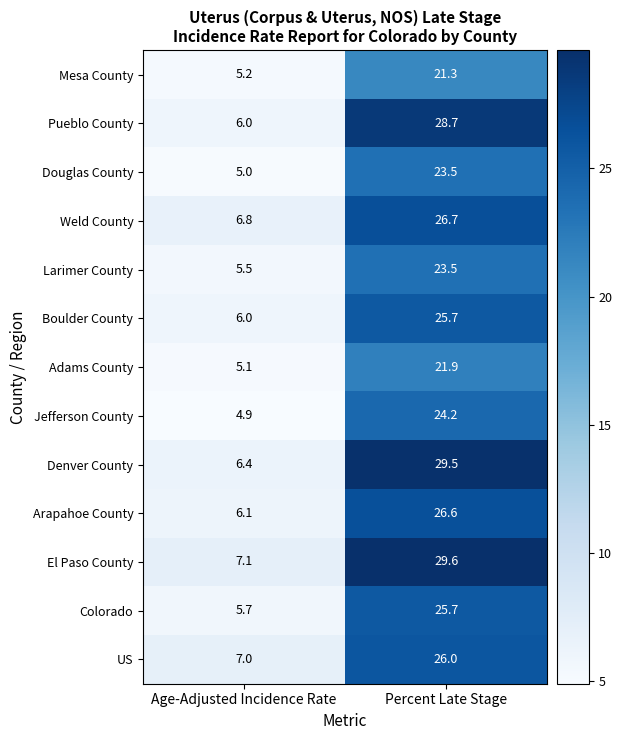

Reading left to right, transcribe all the data shown in this chart.

Mesa County: 5.2	21.3
Pueblo County: 6.0	28.7
Douglas County: 5.0	23.5
Weld County: 6.8	26.7
Larimer County: 5.5	23.5
Boulder County: 6.0	25.7
Adams County: 5.1	21.9
Jefferson County: 4.9	24.2
Denver County: 6.4	29.5
Arapahoe County: 6.1	26.6
El Paso County: 7.1	29.6
Colorado: 5.7	25.7
US: 7.0	26.0